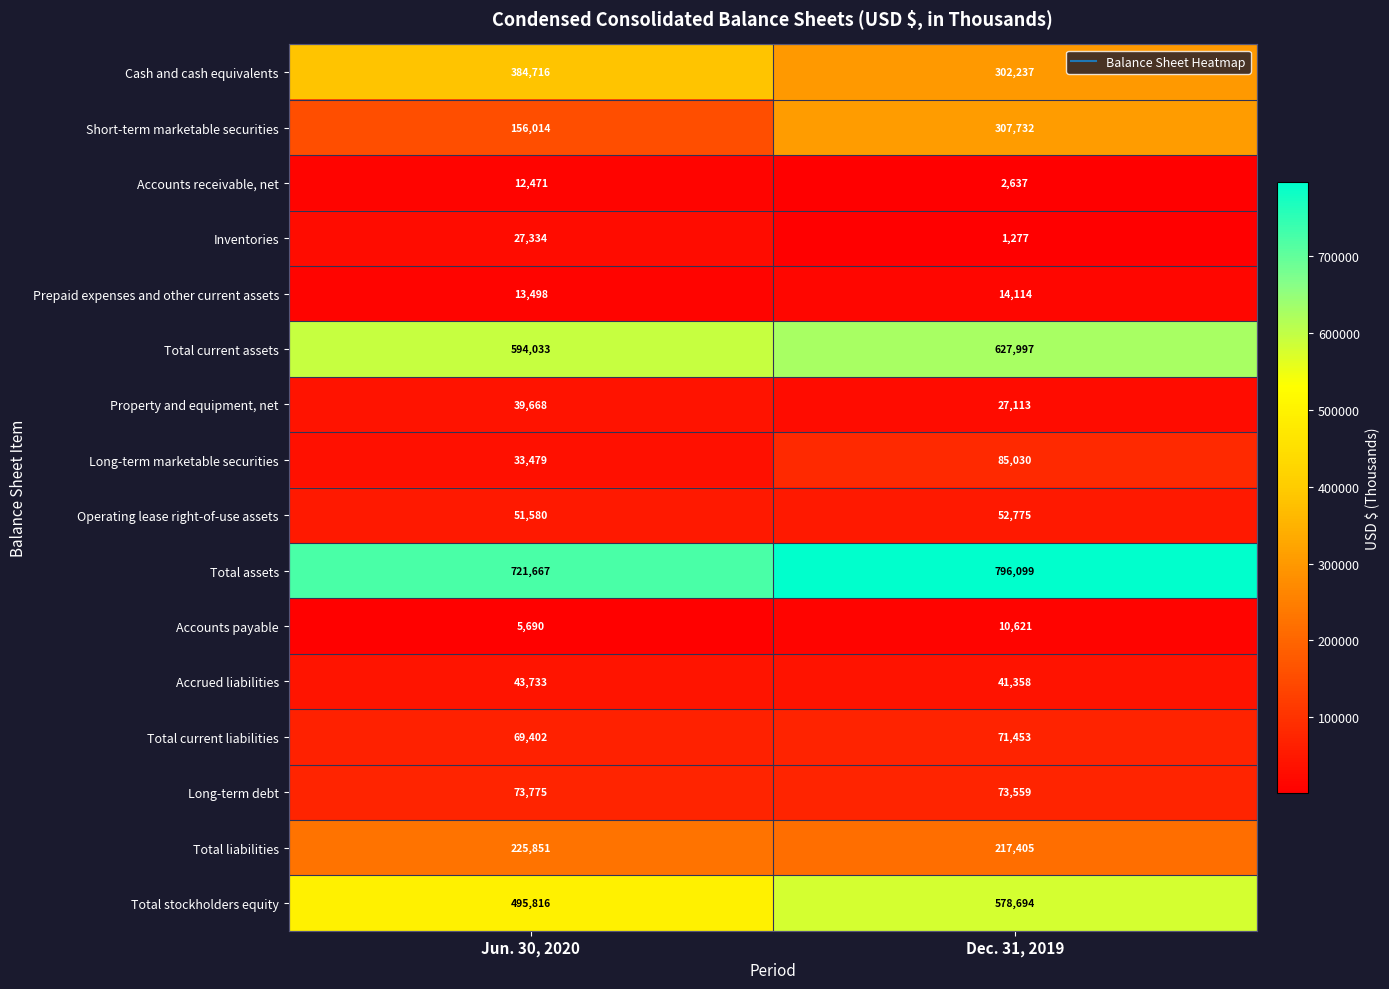

What is the total value across all series at Jun. 30, 2020?

2948727